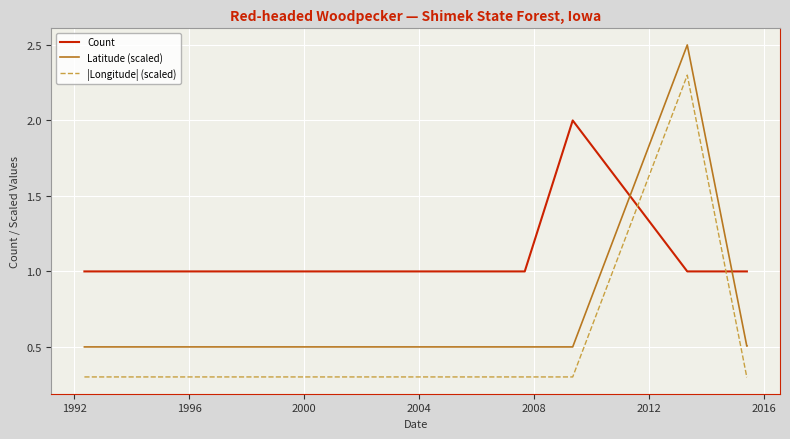

What are all the series names shown in the legend?

Count, Latitude (scaled), |Longitude| (scaled)